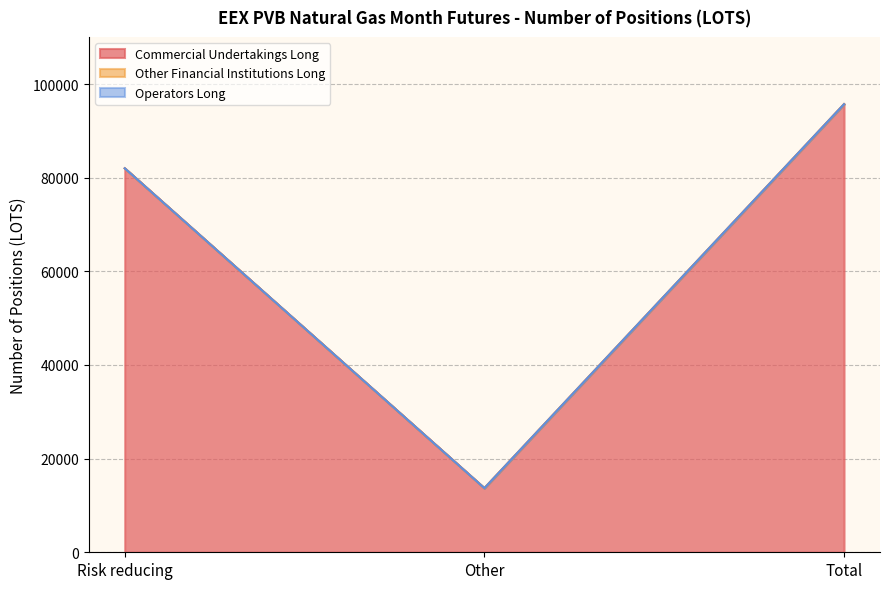

Reading right to left, list all the values displayed in this chart.

Commercial Undertakings Long: 95700	13700	82000
Other Financial Institutions Long: 0	0	0
Operators Long: 0	0	0